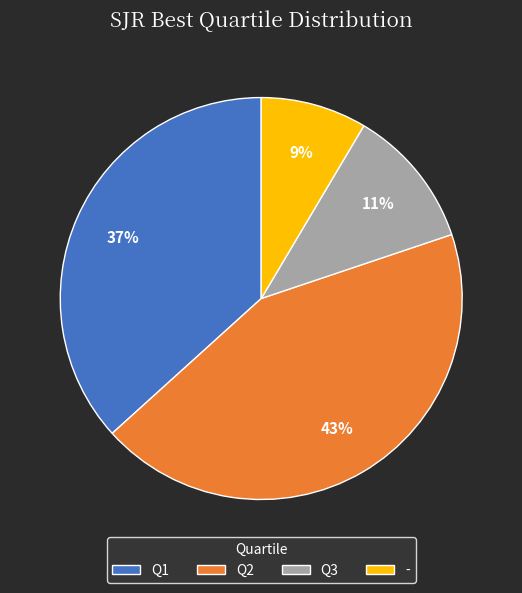

What is the ratio of the value at - to the value at Q3?

0.8